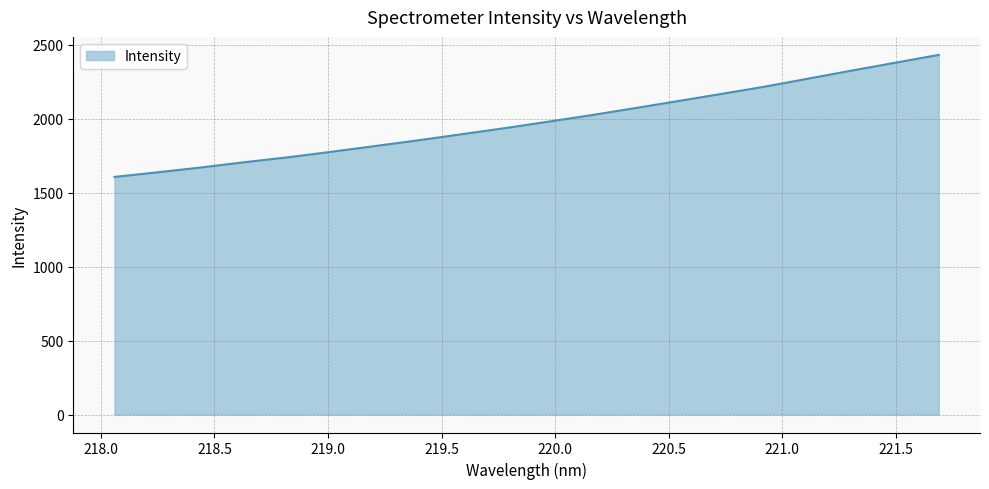

What is the minimum value shown in the chart?

1606.2